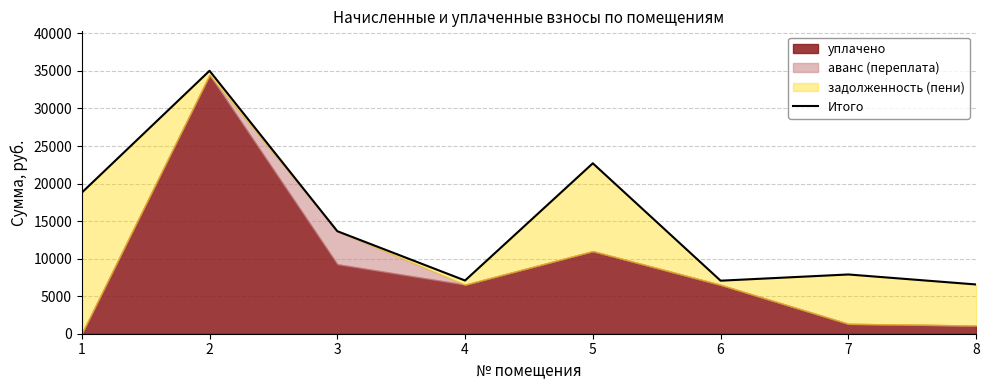

List the labels in order of value, smallest first.

8, 6, 4, 7, 3, 1, 5, 2